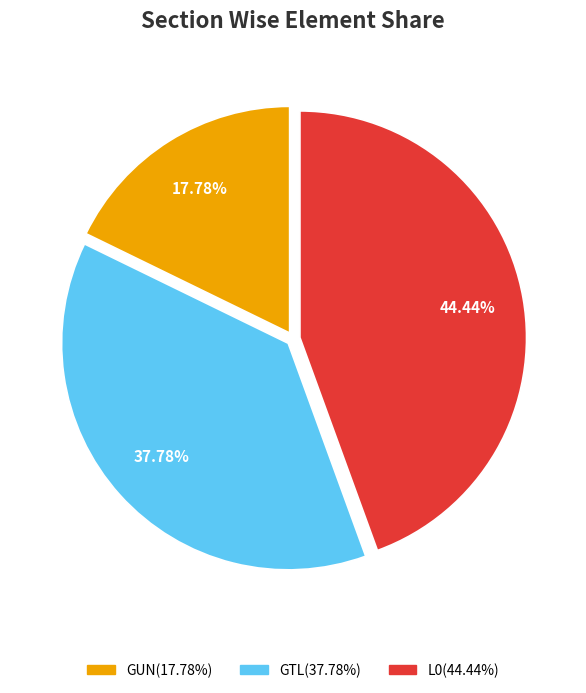

Does L0 account for over 50% of the chart?

No